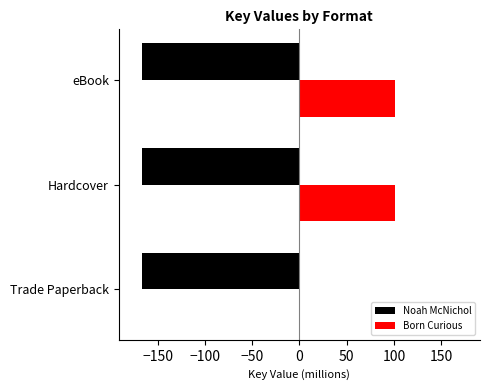

What is the sum of the Noah McNichol values at Hardcover and Trade Paperback?

-332.2